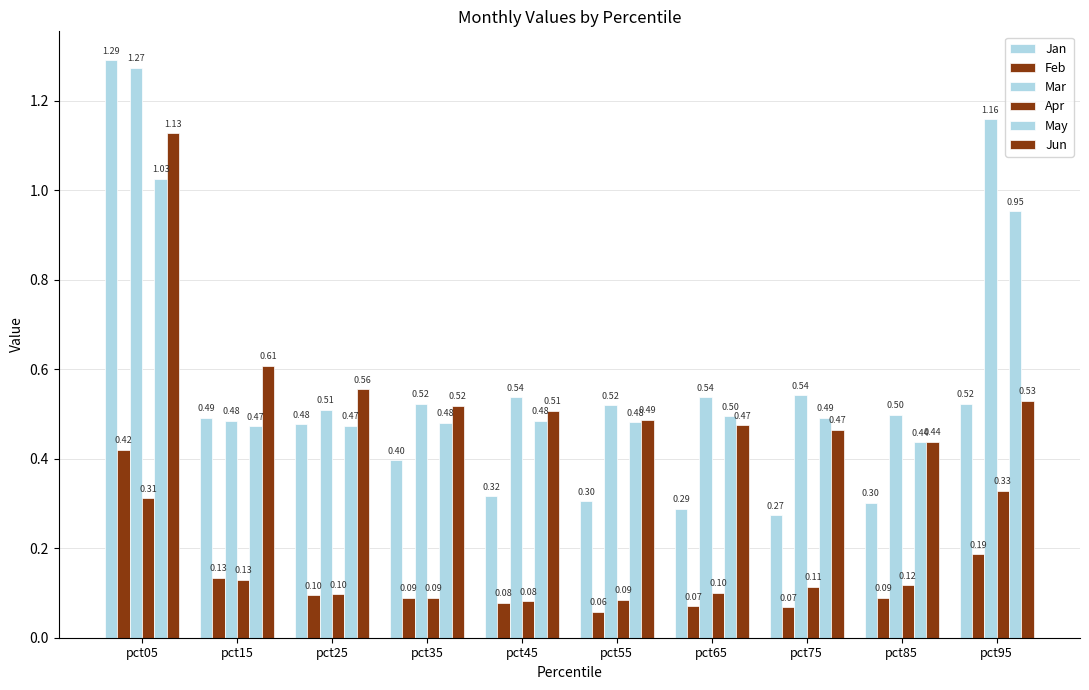

Count the number of data series in this chart.

6